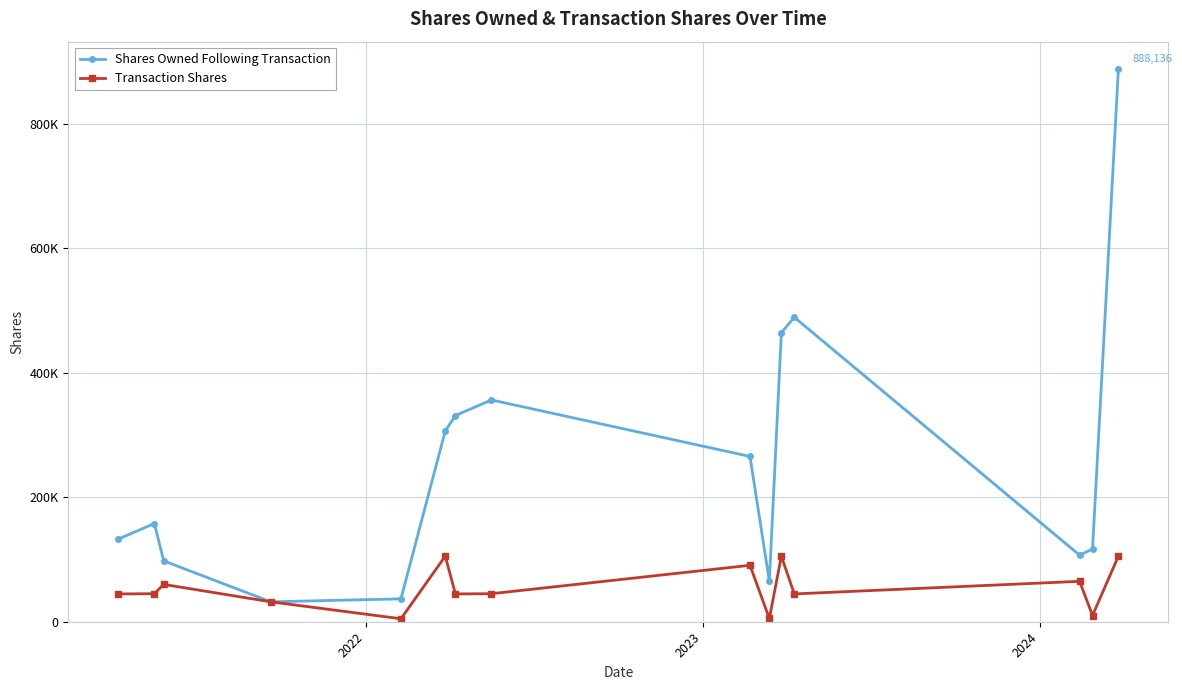

What is the difference between the maximum and second lowest values in the Shares Owned Following Transaction series?

851386